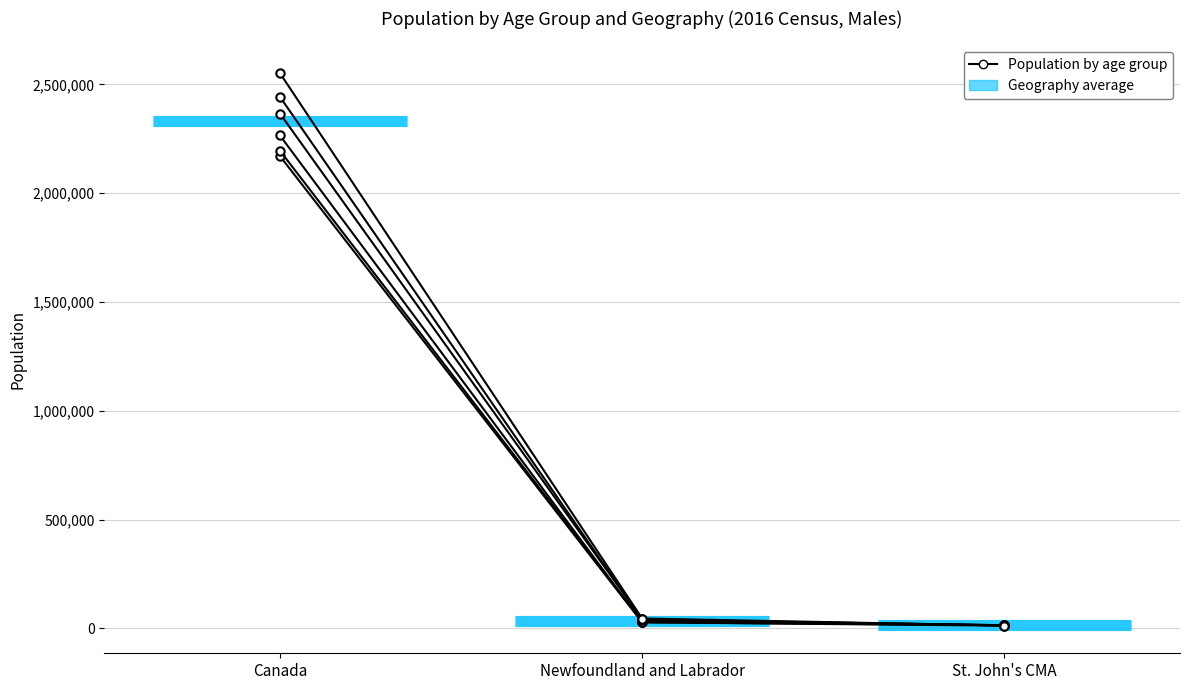

What is the spread (max minus min) of values at Canada?

381075